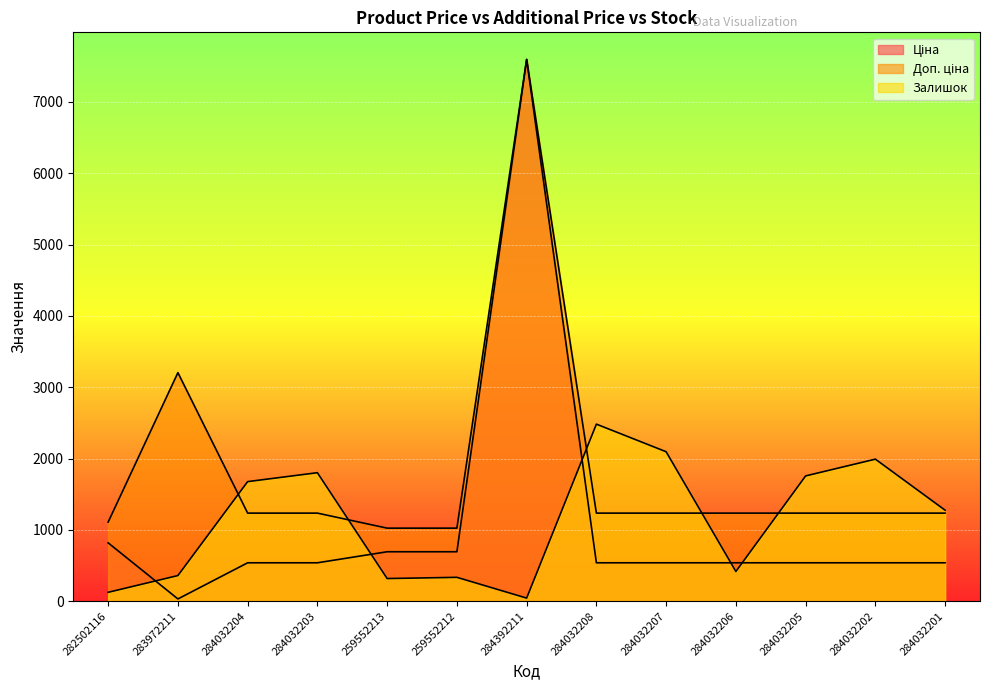

At which category does Ціна reach its first local valley?

283972211